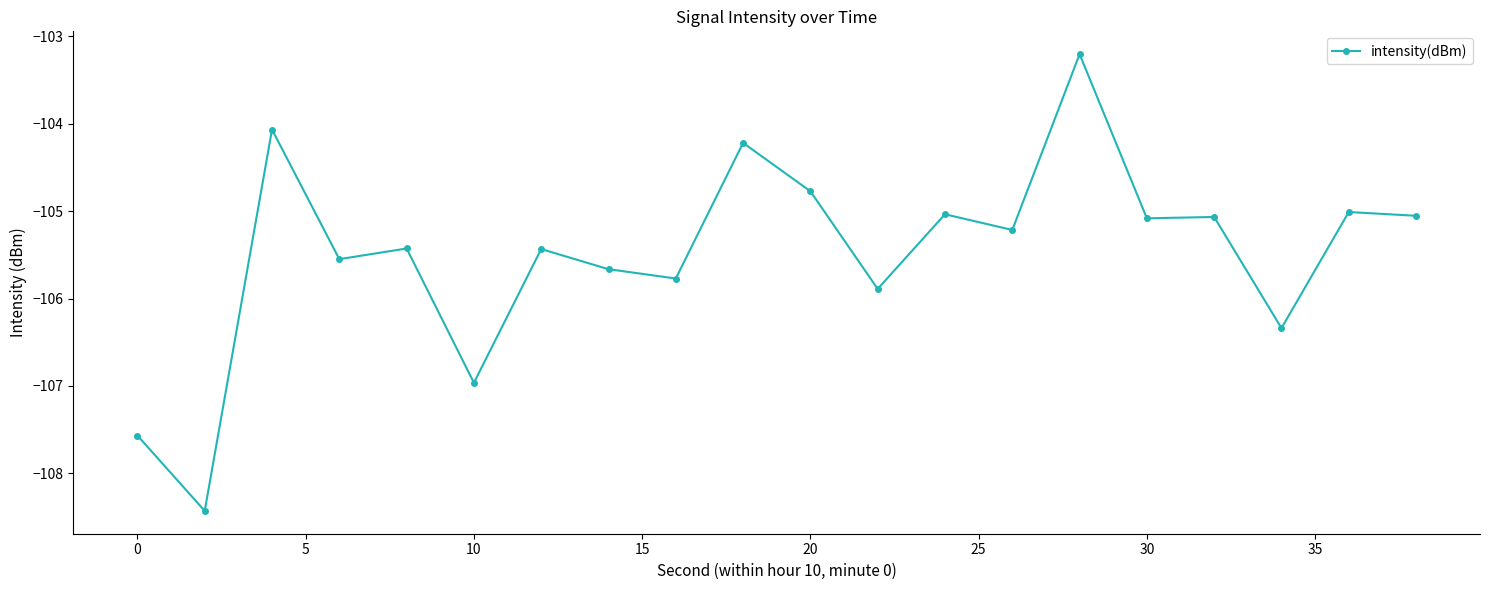

What is the maximum value shown in the chart?

-103.2